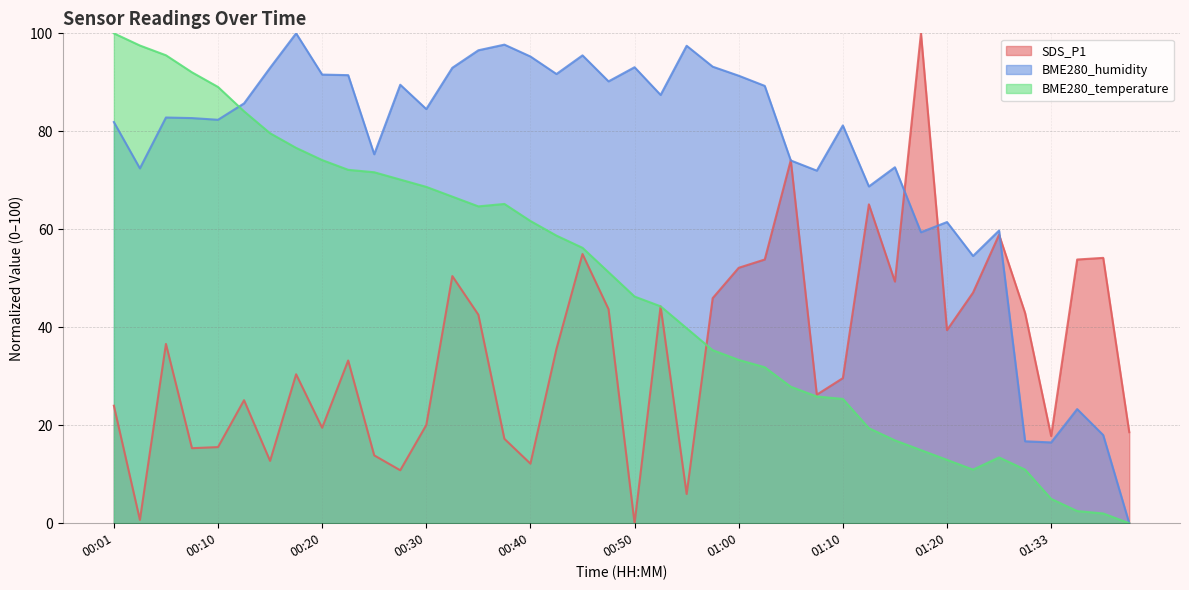

Which series ends up on top after the final intersection of BME280_humidity and SDS_P1?

SDS_P1